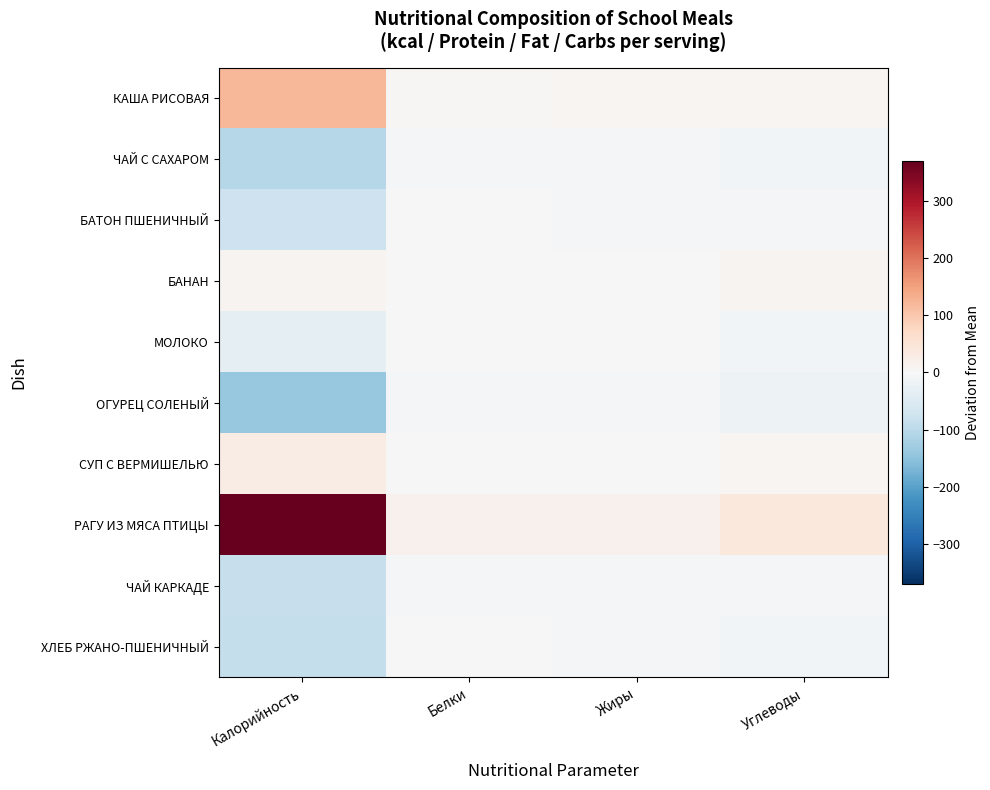

List the series in order of their peak value, highest first.

РАГУ ИЗ МЯСА ПТИЦЫ, КАША РИСОВАЯ, СУП С ВЕРМИШЕЛЬЮ, БАНАН, МОЛОКО, БАТОН ПШЕНИЧНЫЙ, ХЛЕБ РЖАНО-ПШЕНИЧНЫЙ, ОГУРЕЦ СОЛЕНЫЙ, ЧАЙ С САХАРОМ, ЧАЙ КАРКАДЕ